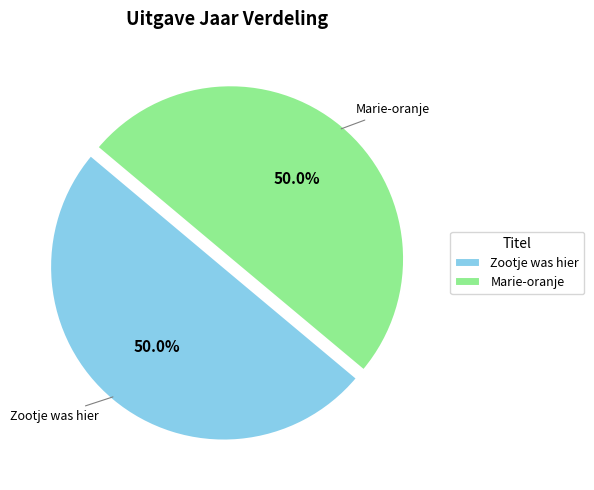

How much of the chart is everything except Marie-oranje?

50.0%